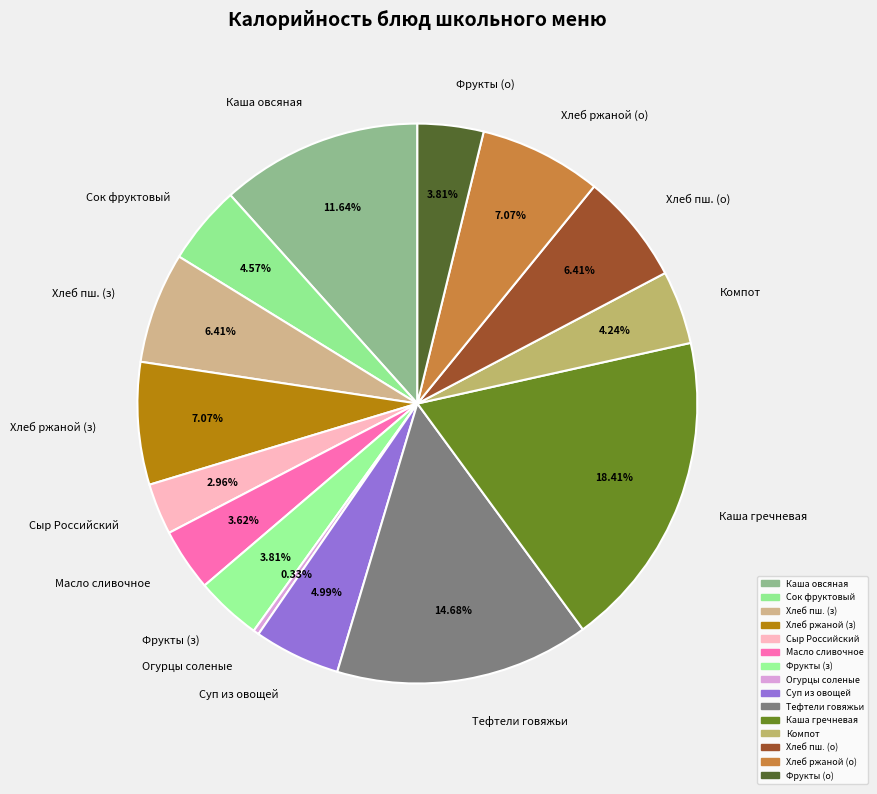

Between Хлеб ржаной (о) and Сок фруктовый, which is larger?

Хлеб ржаной (о)